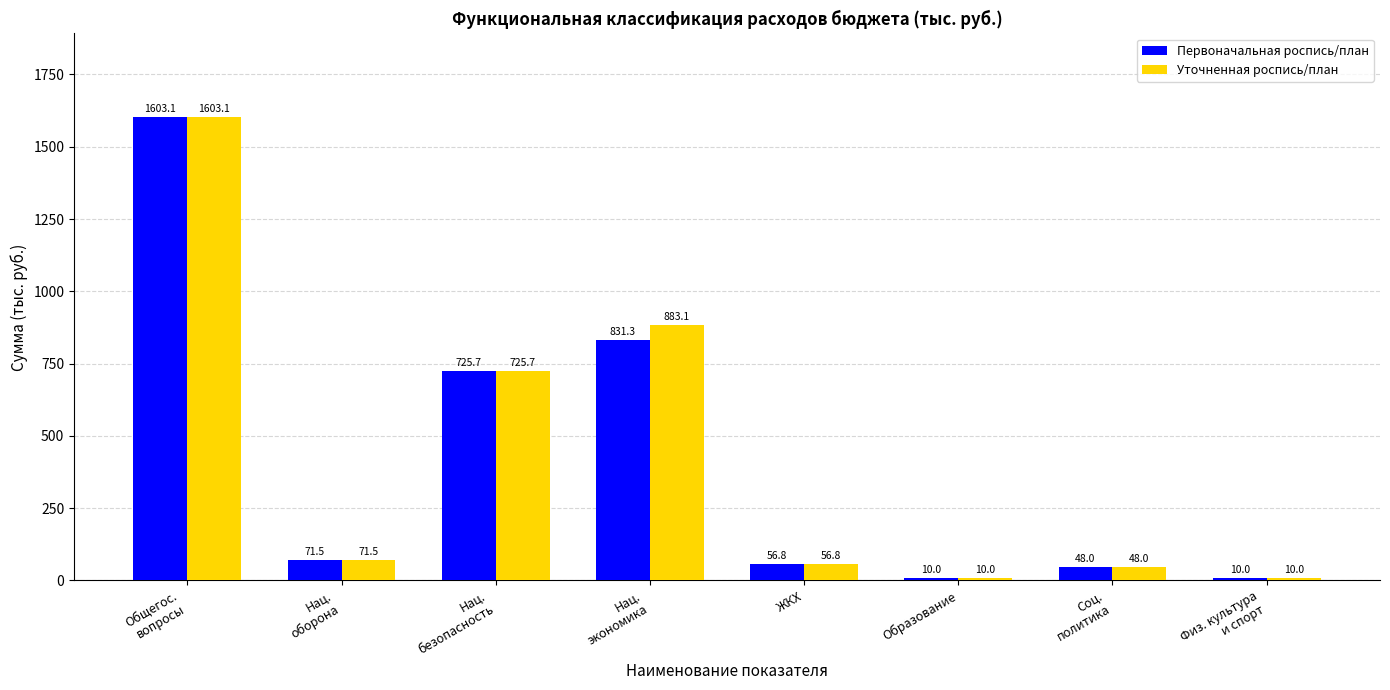

What is the label of the 7th bar from the right?

Нац.
оборона